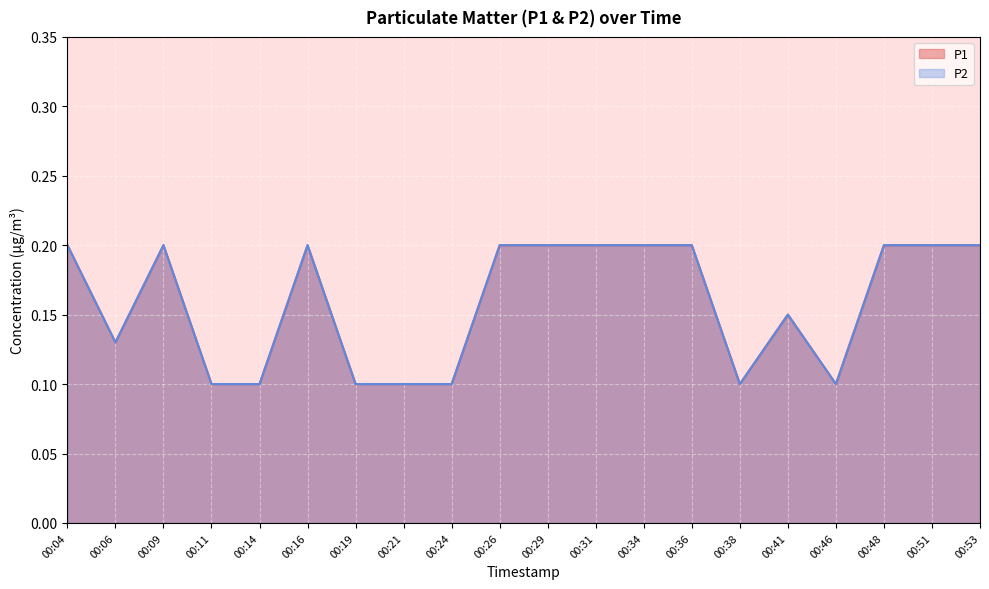

Count the P1 values in the range 0 to 1.

20